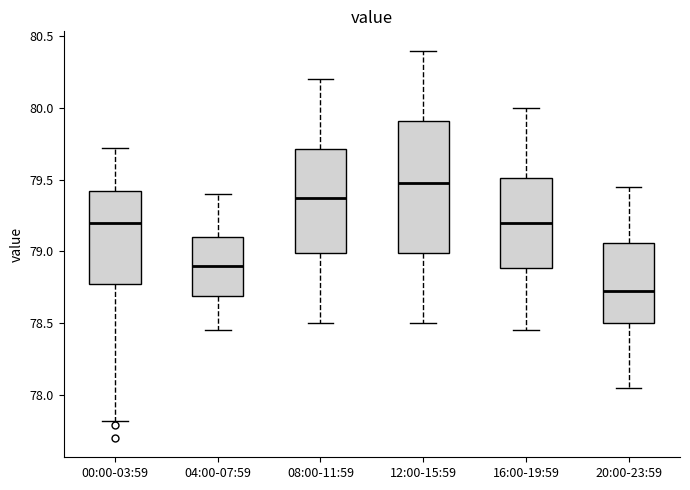

Reading left to right, read every box against the y-axis: the position of its median line, the range the box covers, and the ends of its whiskers. The values are not printed on the chart, so give them approximately, as read against the axis.

00:00-03:59: median 79.20, box 78.75 to 79.40, whiskers 77.80 to 79.70
04:00-07:59: median 78.90, box 78.70 to 79.10, whiskers 78.45 to 79.40
08:00-11:59: median 79.40, box 79.00 to 79.70, whiskers 78.50 to 80.20
12:00-15:59: median 79.50, box 79.00 to 79.90, whiskers 78.50 to 80.40
16:00-19:59: median 79.20, box 78.90 to 79.50, whiskers 78.45 to 80.00
20:00-23:59: median 78.75, box 78.50 to 79.05, whiskers 78.05 to 79.45